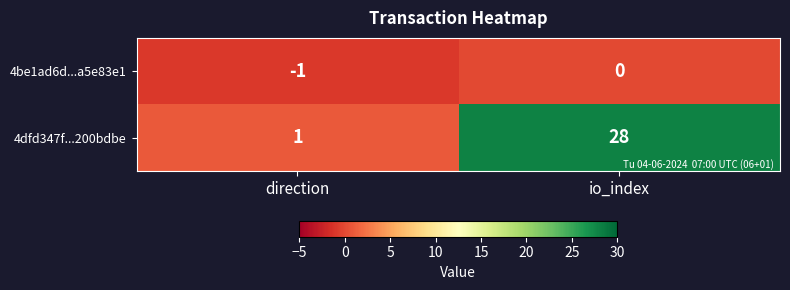

What is the sum of the 4dfd347f...200bdbe values at direction and io_index?

29